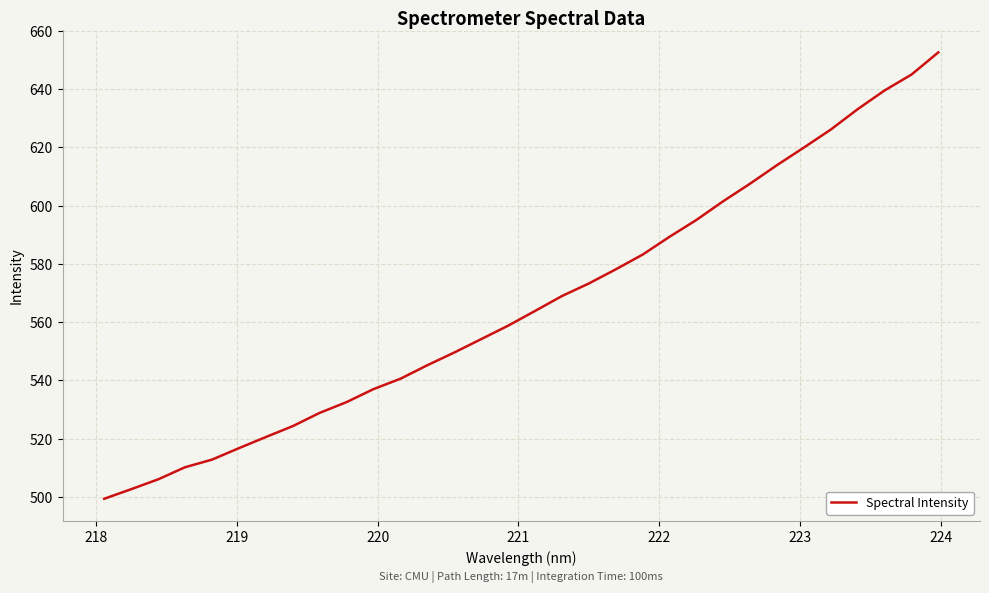

What is the difference between the second highest and second lowest values?

142.4